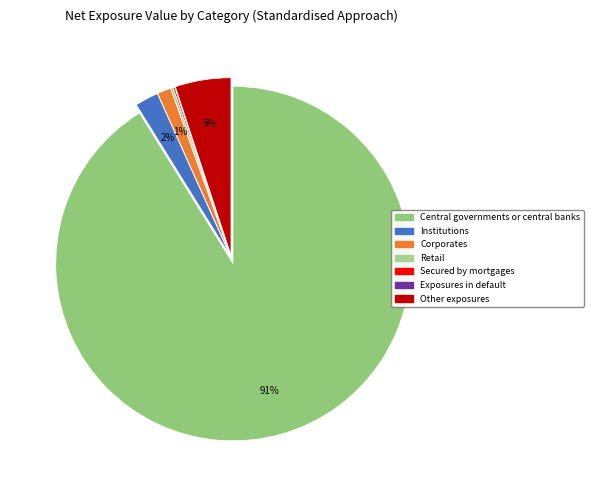

Is it true that Retail is 15% of the pie?

False